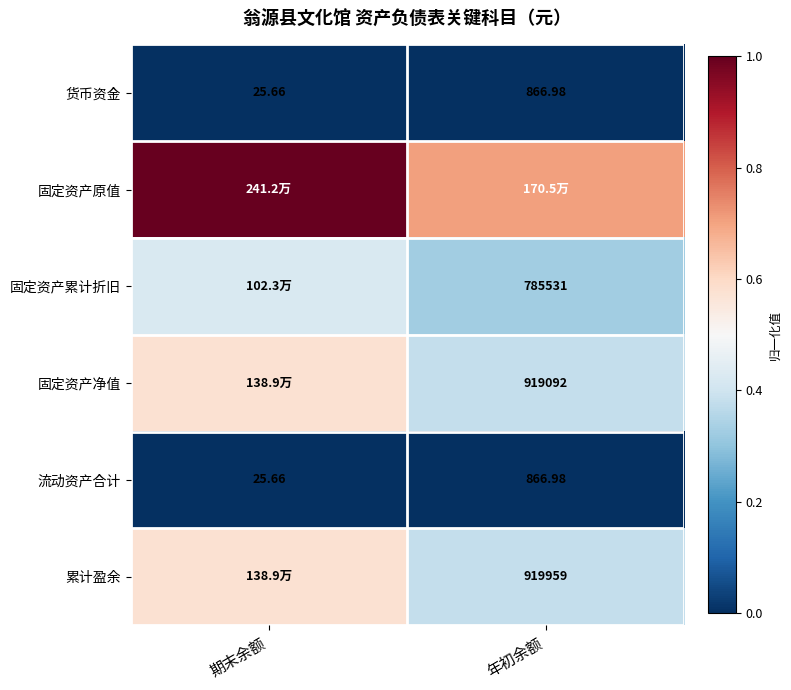

Between 期末余额 and 年初余额, which is larger?

年初余额